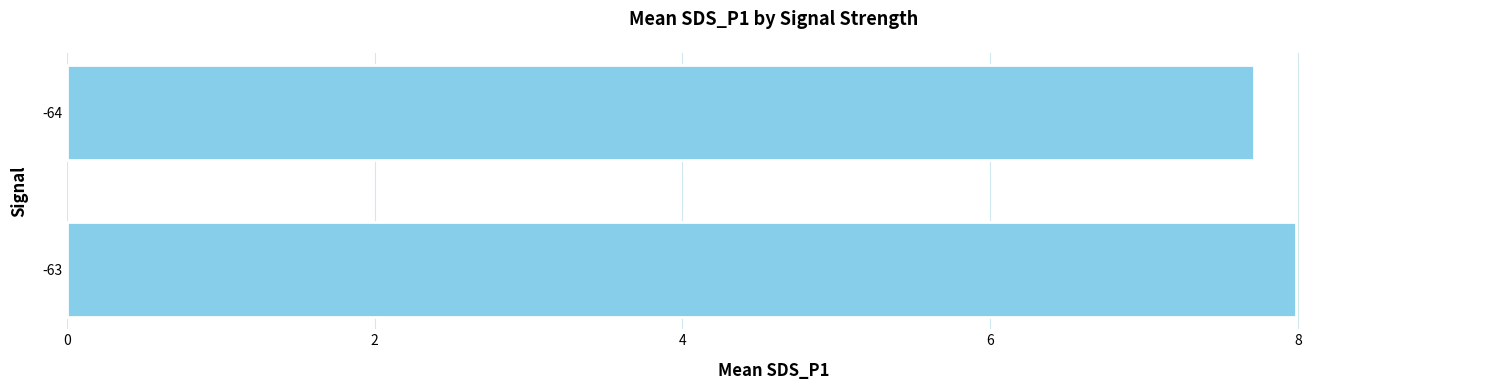

What is the sum of the values at -63 and -64?

15.7